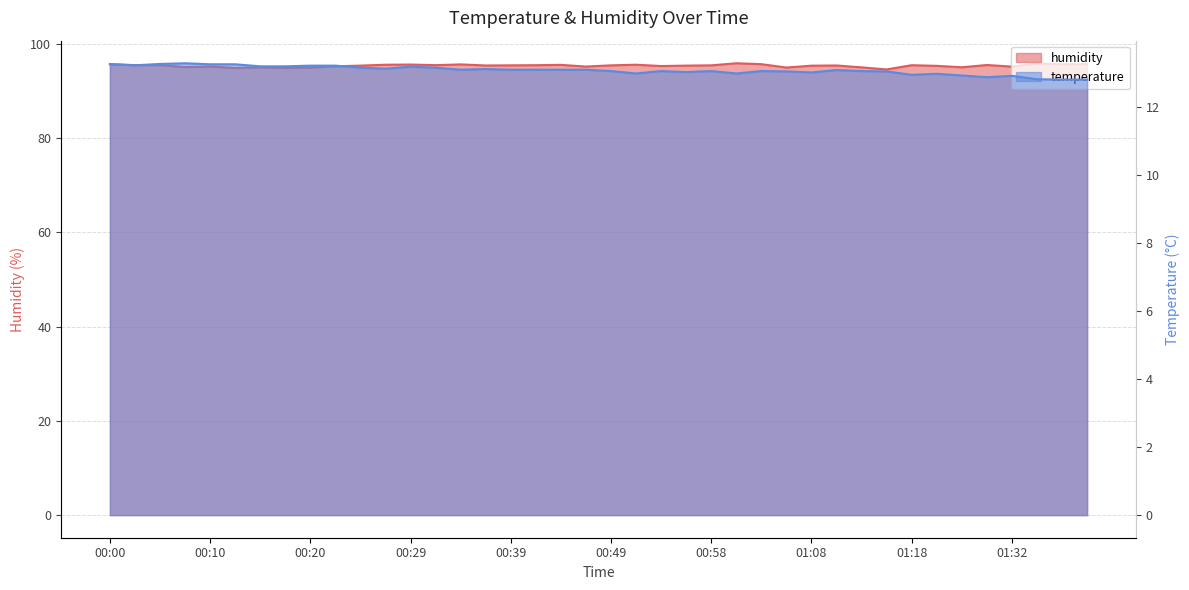

True or false: temperature and humidity cross at least once.

False